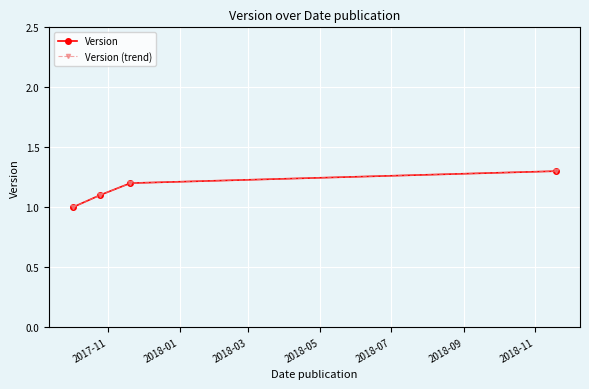

At how many categories does at least one series exceed 1?

3